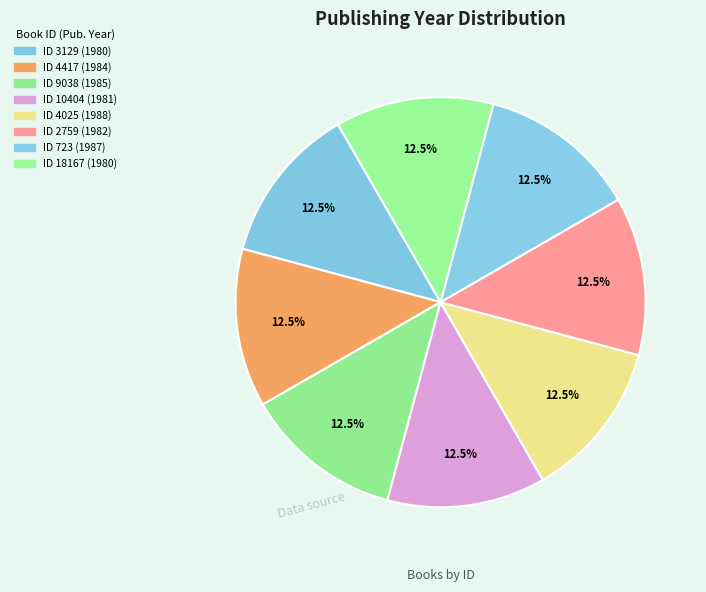

Is there any slice that represents more than half of the pie?

No